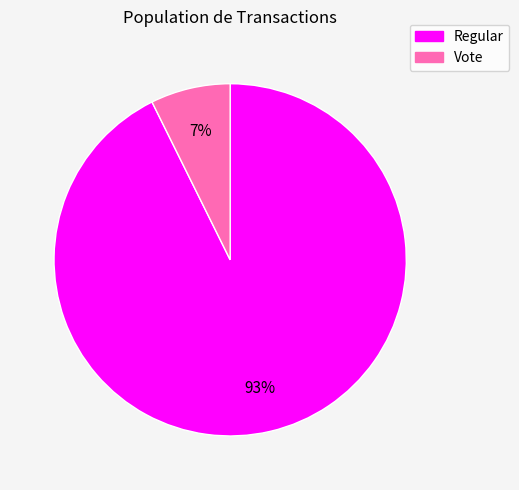

Which has a higher value, Vote or Regular?

Regular